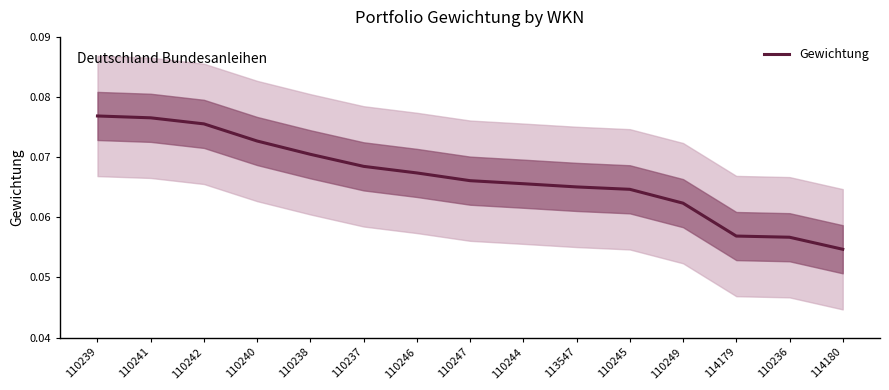

List the labels in order of value, smallest first.

114180, 110236, 114179, 110249, 110245, 113547, 110244, 110247, 110246, 110237, 110238, 110240, 110242, 110241, 110239